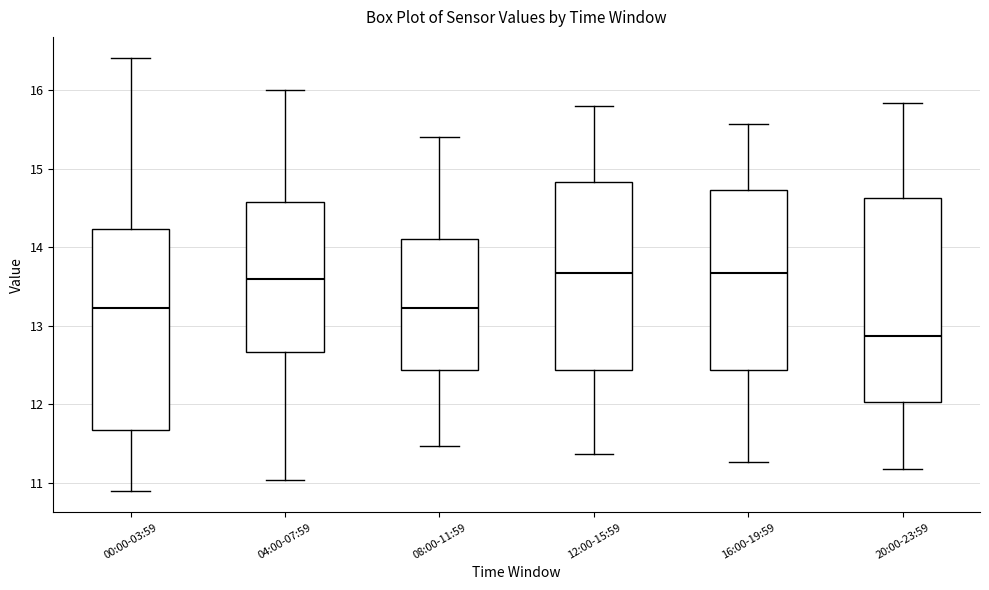

Where is the upper edge of the box for 08:00-11:59 on the y-axis? The values are not printed on the chart, so give them approximately, as read against the axis.

14.1